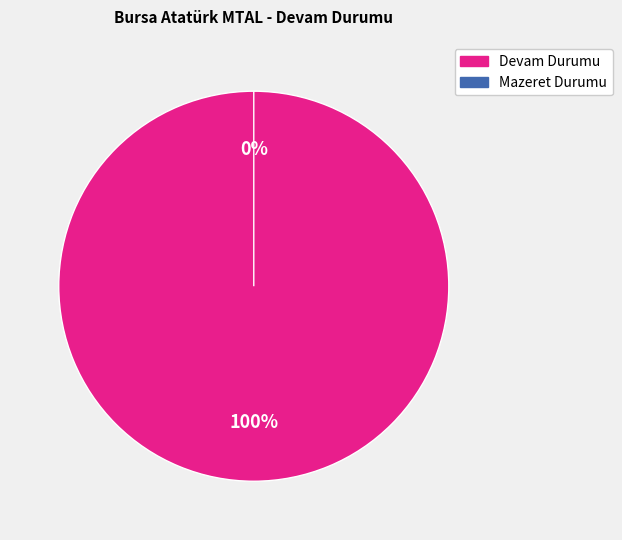

To the nearest percent, what is the average slice percentage?

50%